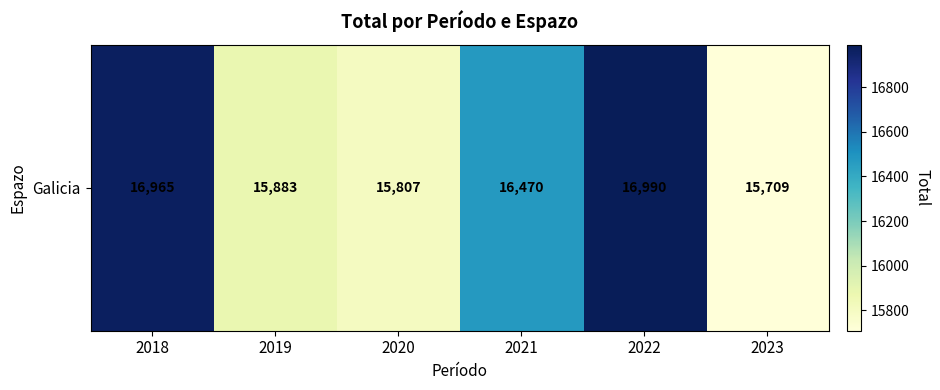

Is it true that the value at 2021 is 16470?

True